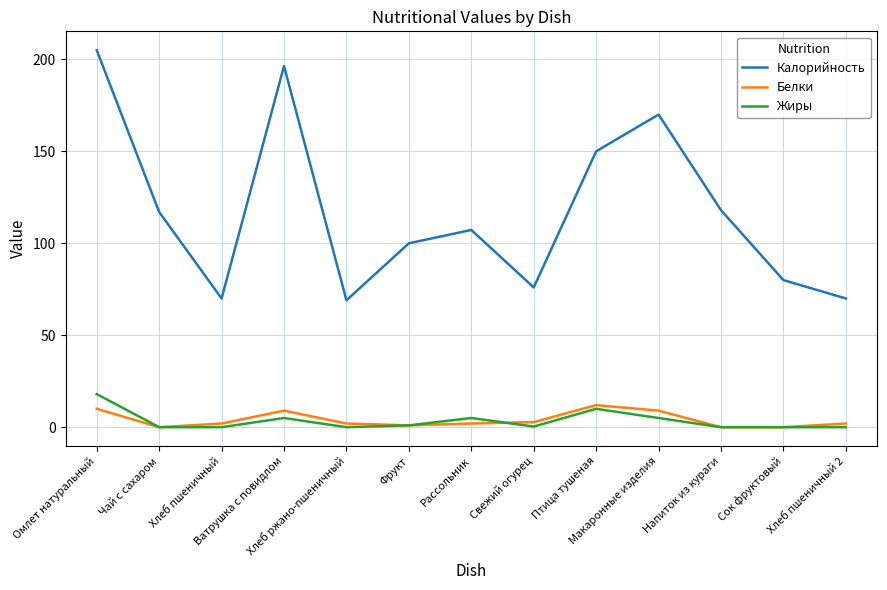

Count the number of categories in the chart.

13